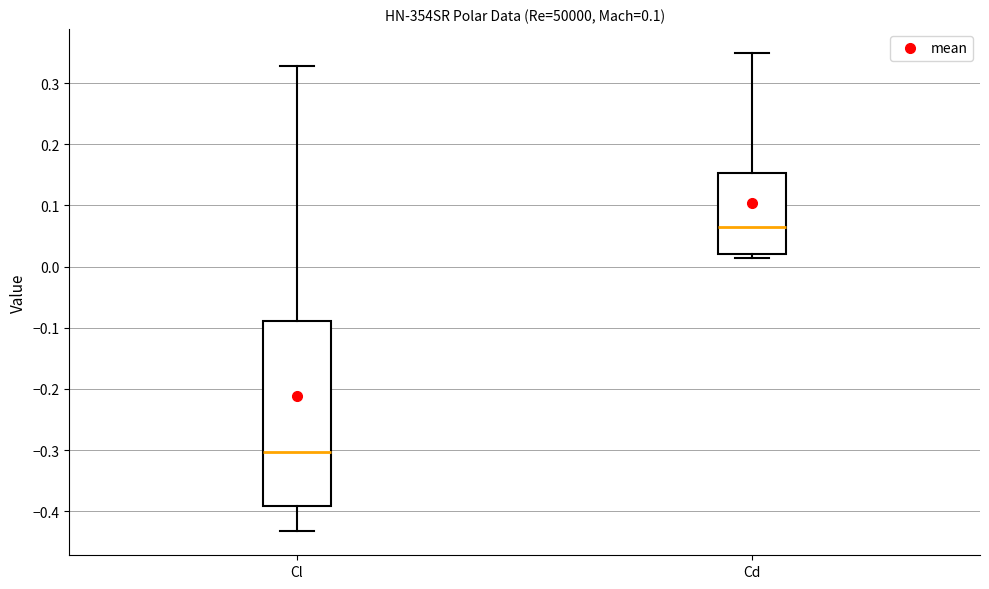

Reading left to right, read every box against the y-axis: the position of its median line, the range the box covers, and the ends of its whiskers. The values are not printed on the chart, so give them approximately, as read against the axis.

Cl: median -0.30, box -0.39 to -0.09, whiskers -0.43 to 0.33
Cd: median 0.07, box 0.02 to 0.15, whiskers 0.01 to 0.35